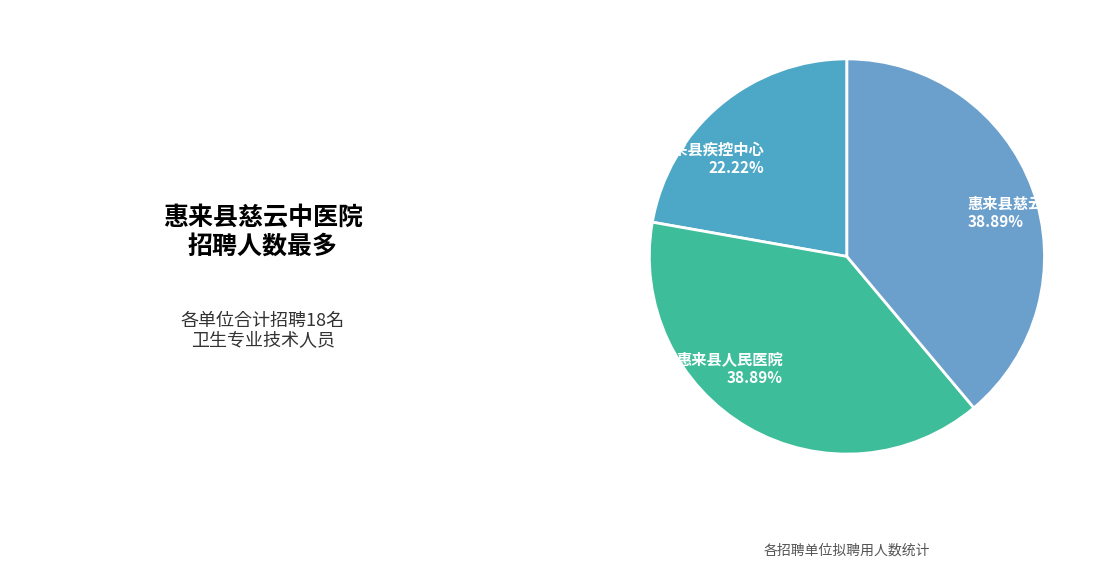

The 惠来县慈云中医院 slice represents 39% of the pie. True or false?

True